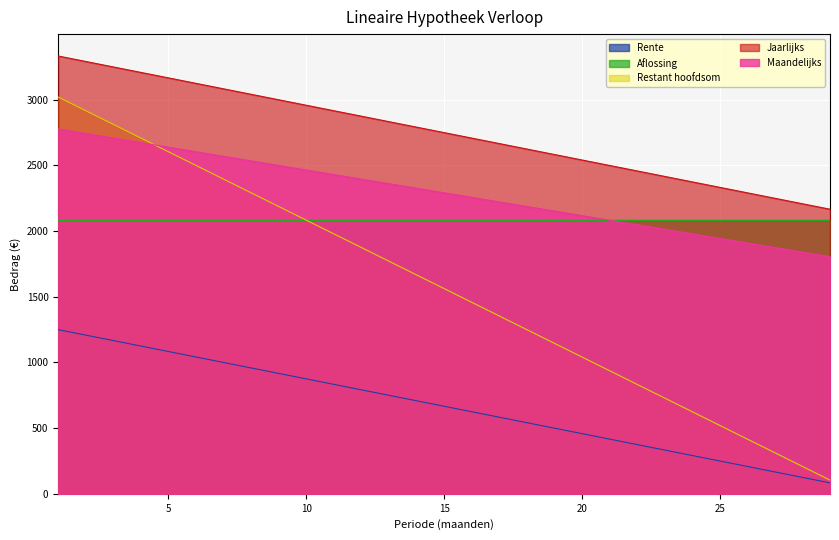

How many lines are shown in the chart?

5